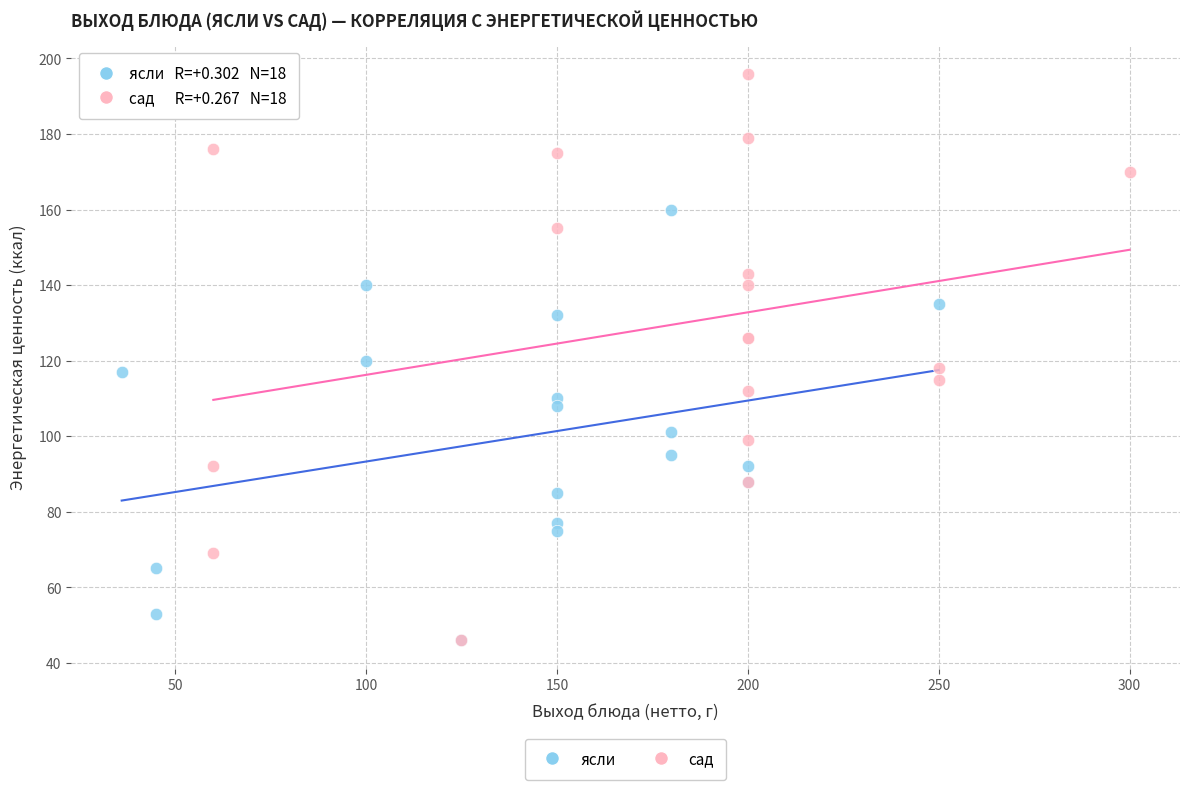

Which series reaches the maximum Y coordinate?

сад